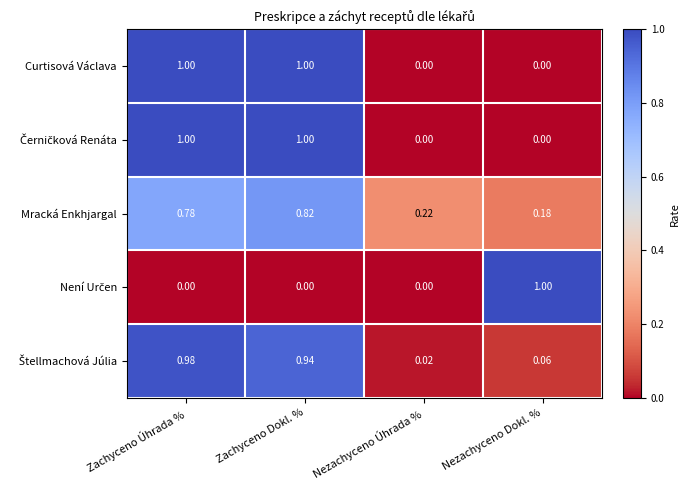

Is the value of Mracká Enkhjargal at Nezachyceno Dokl. % greater than the value of Curtisová Václava at Zachyceno Dokl. %?

No